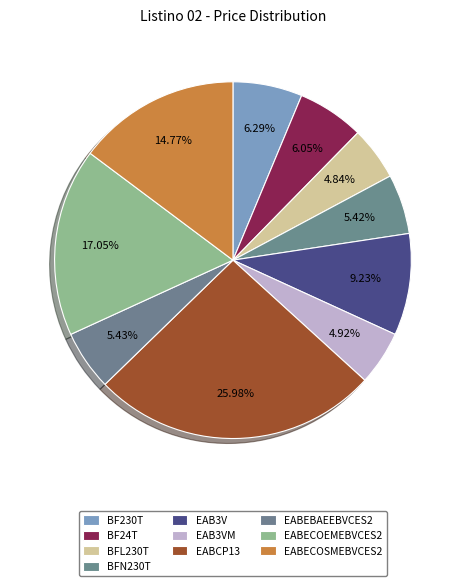

To the nearest percent, what is the difference between the largest and smallest slice percentages?

21%